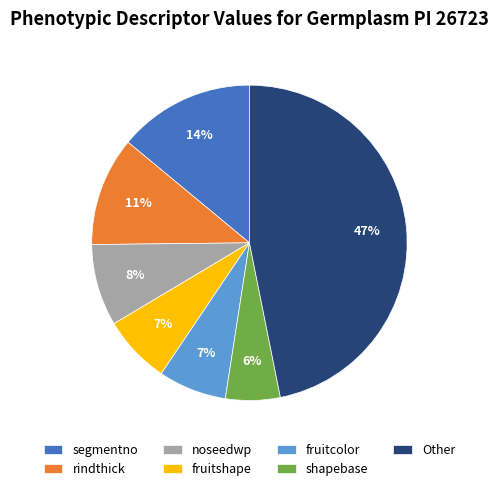

Count the number of slices in the pie.

7